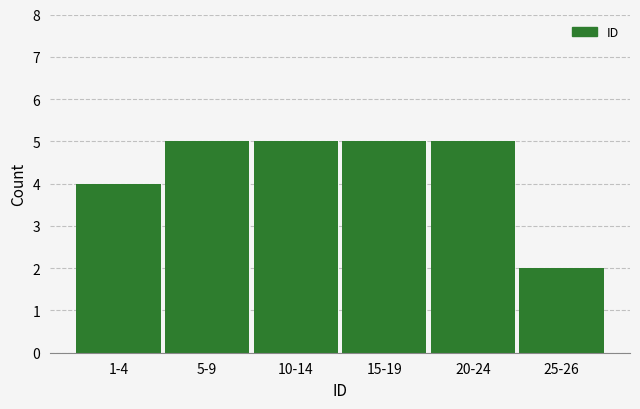

Reading left to right, transcribe all the data shown in this chart.

1-4=4	5-9=5	10-14=5	15-19=5	20-24=5	25-26=2